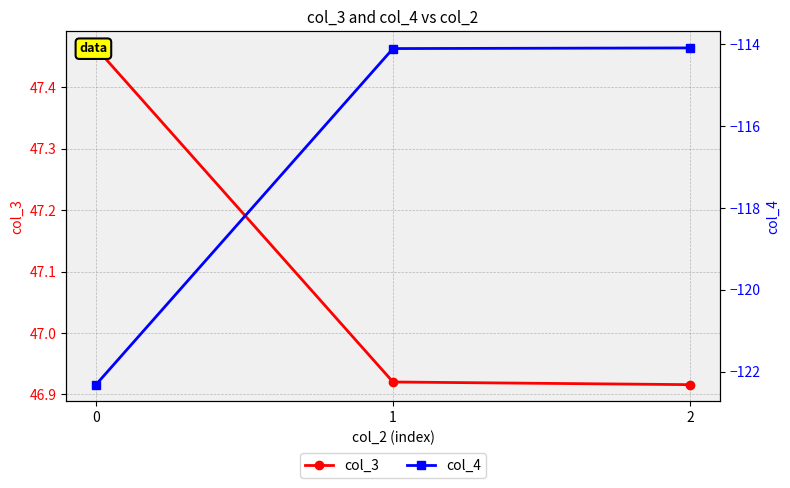

What is the total value across all series at 2?

-67.2